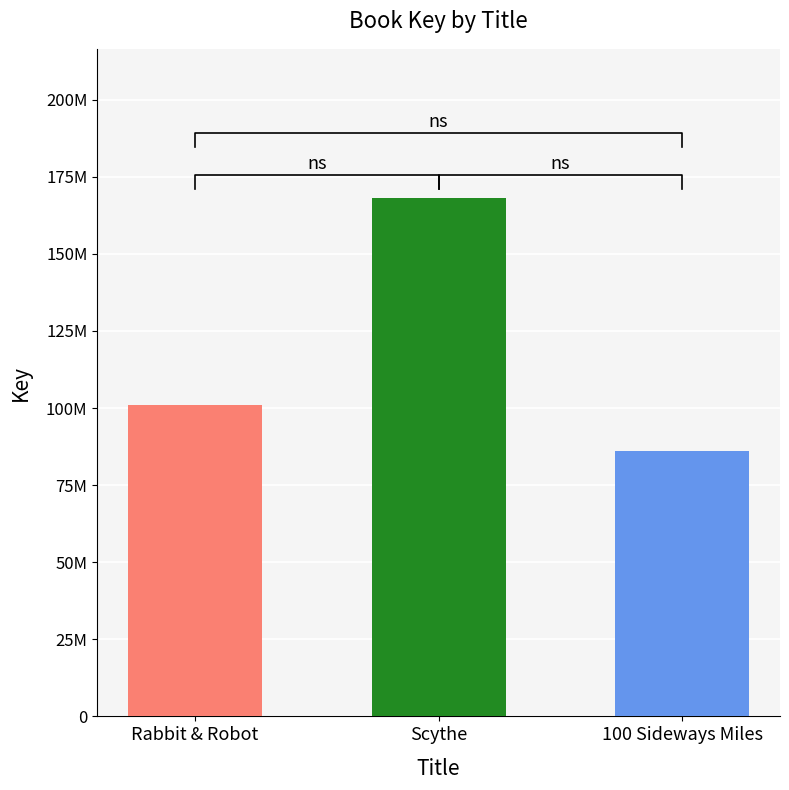

At which label is the value closest to 127040947?

Rabbit & Robot